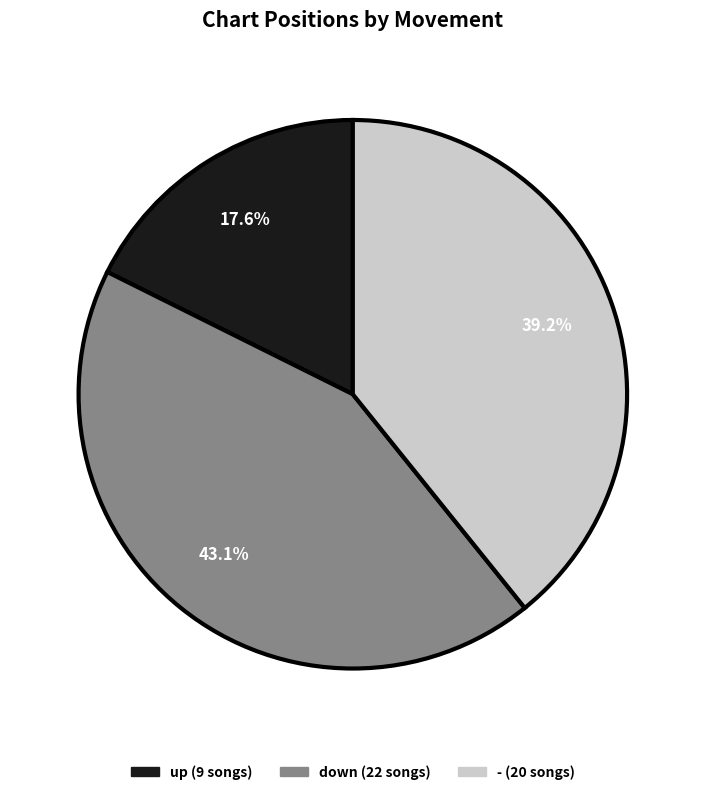

Between up and down, which is larger?

down